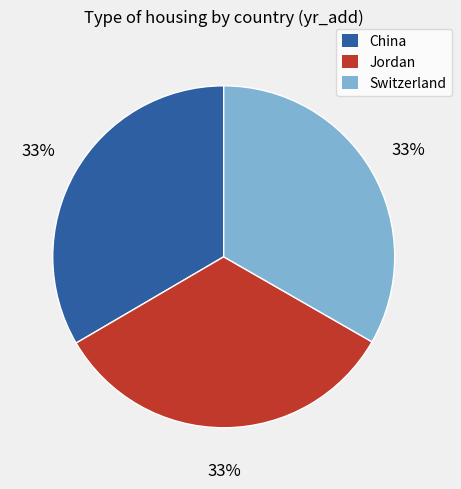

To the nearest percent, what is the average slice percentage?

33%